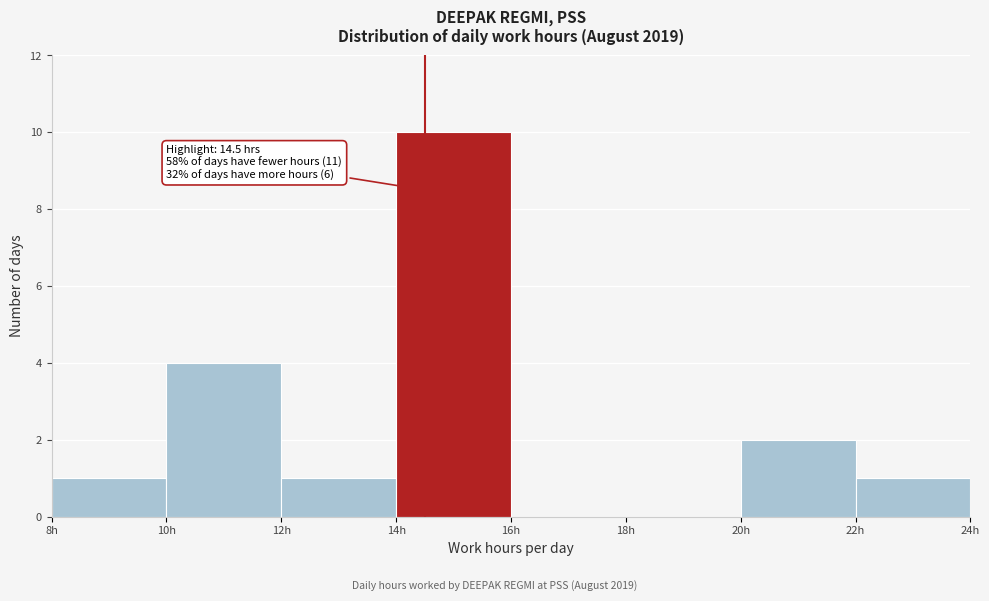

Which range on the x-axis has the tallest bar?

14 to 16